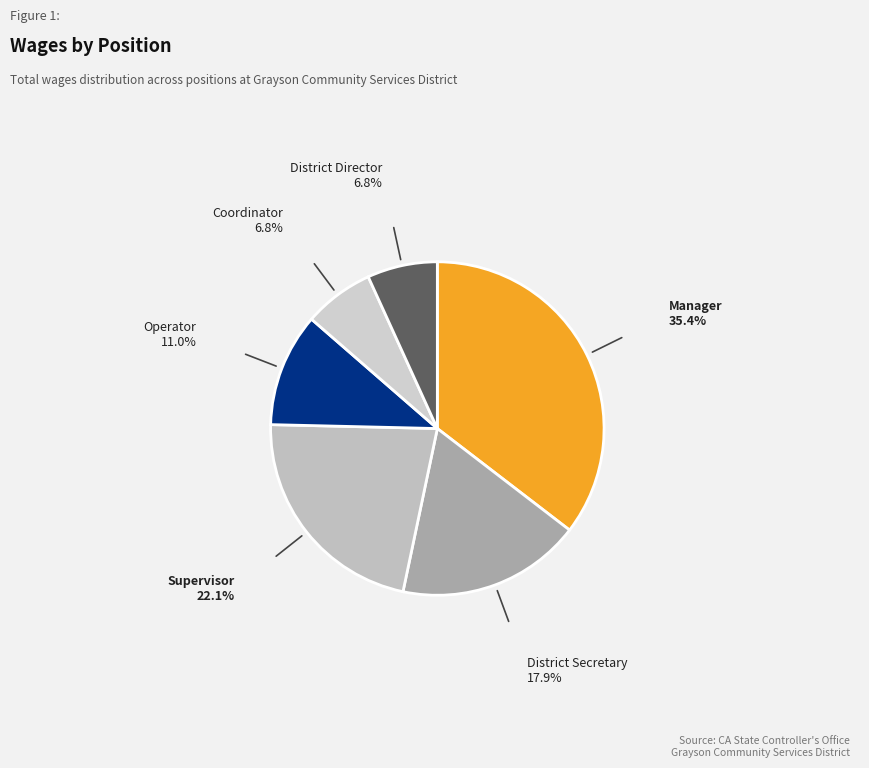

Is there any slice that represents more than half of the pie?

No